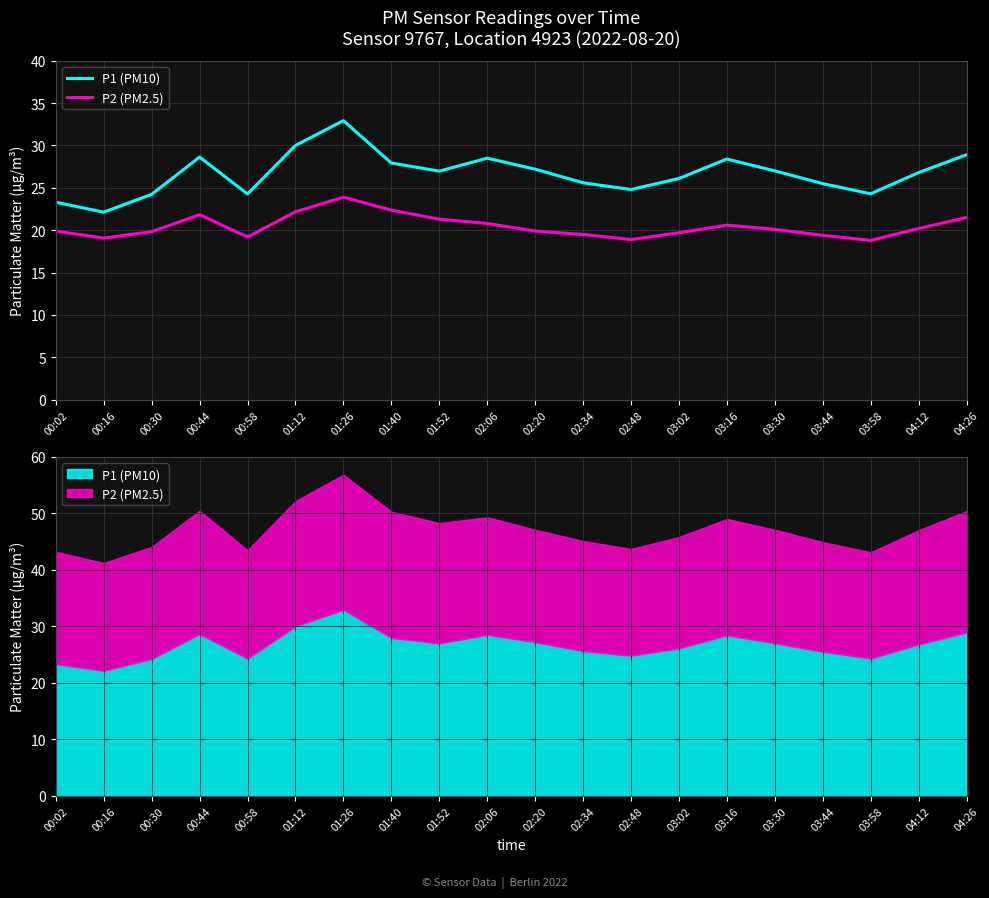

What is the approximate value of P1 (PM10) at 02:48?

24.8